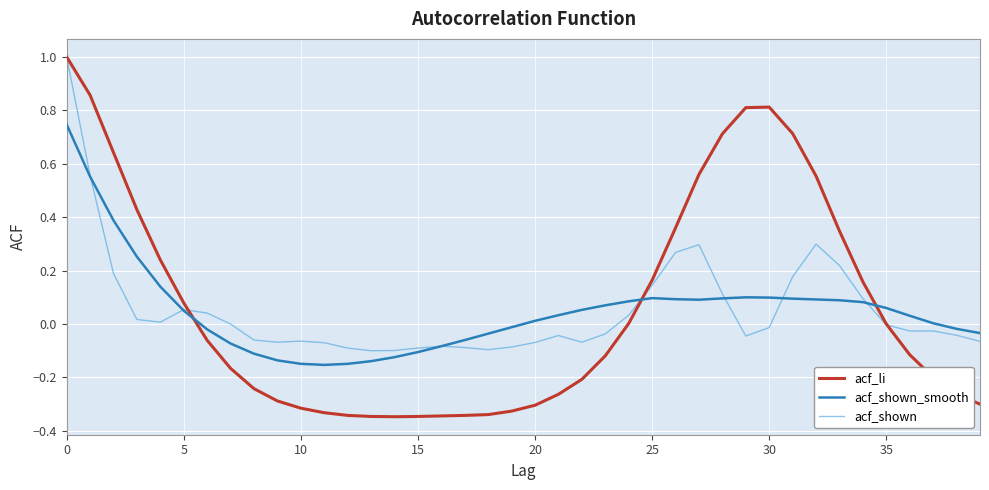

True or false: acf_li and acf_shown_smooth cross at least once.

True